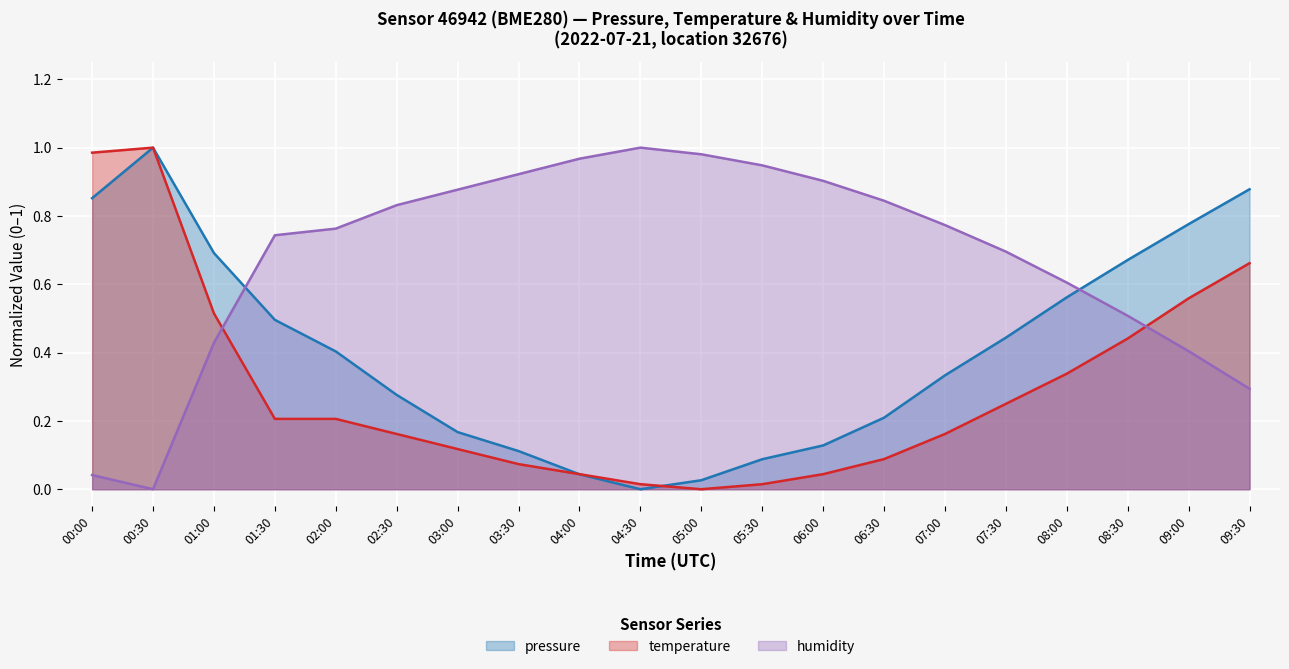

Where do pressure and humidity first cross each other?

01:00 and 01:30